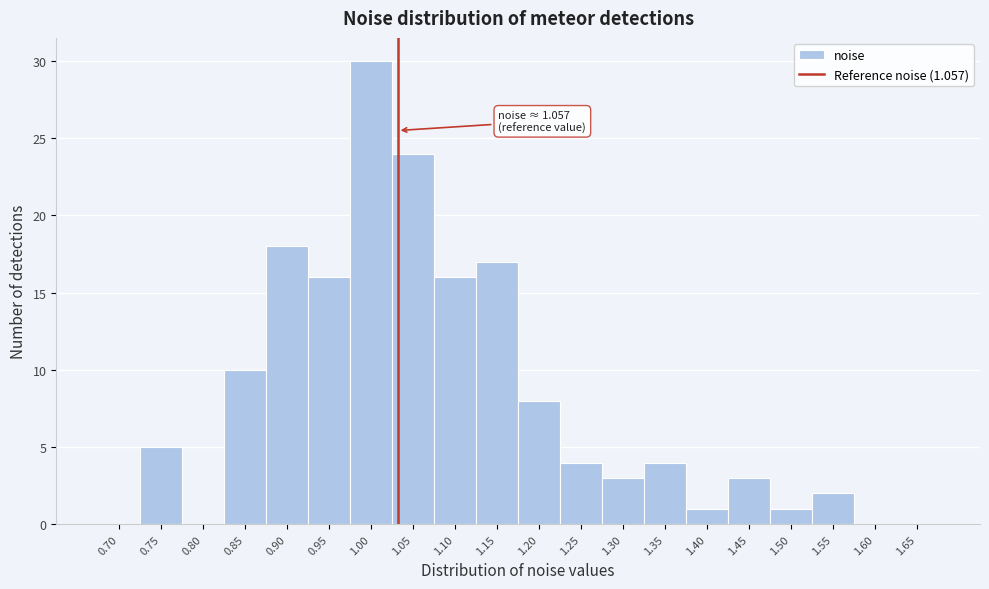

Reading left to right, transcribe all the data shown in this chart.

0.70=0	0.75=5	0.80=0	0.85=10	0.90=18	0.95=16	1.00=30	1.05=24	1.10=16	1.15=17	1.20=8	1.25=4	1.30=3	1.35=4	1.40=1	1.45=3	1.50=1	1.55=2	1.60=0	1.65=0